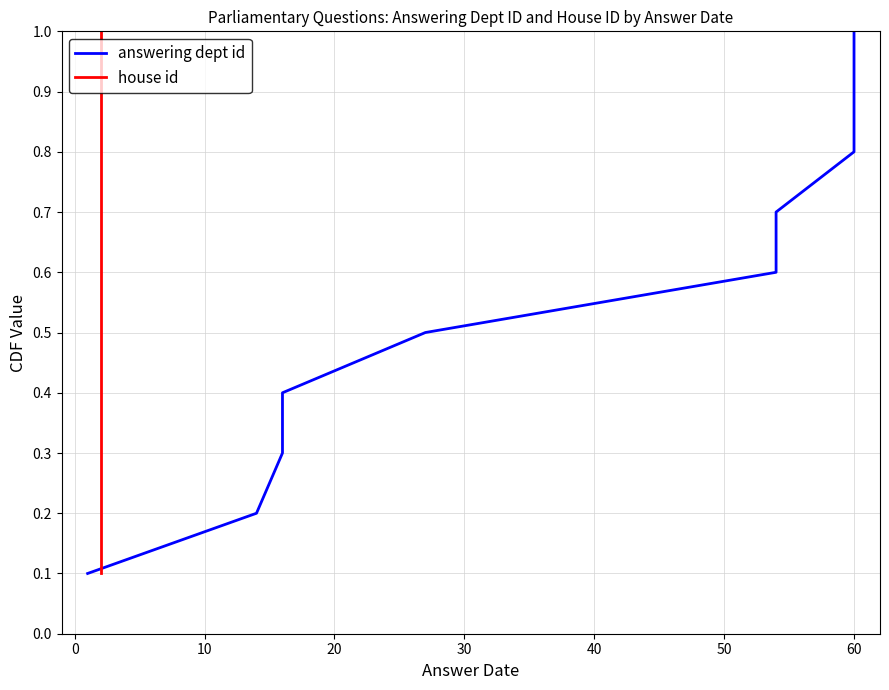

Is this an area chart (filled region under the line)?

No